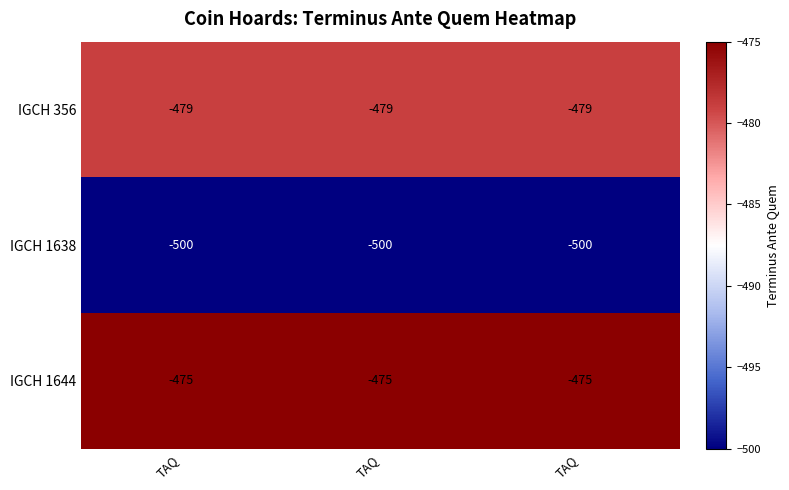

How many series are shown in this chart?

3